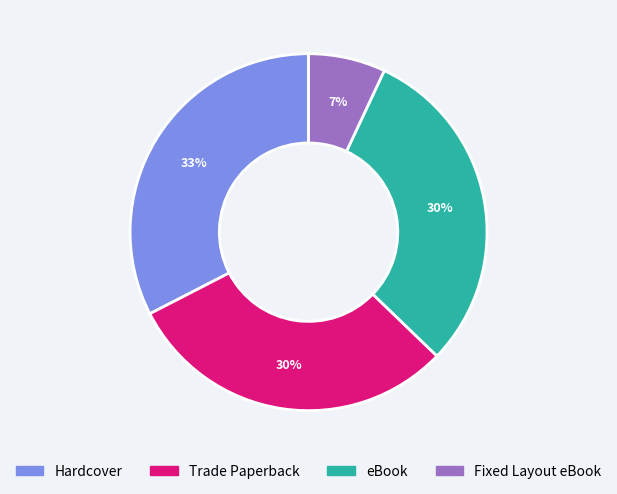

Is the sum of Fixed Layout eBook and eBook greater than half?

No